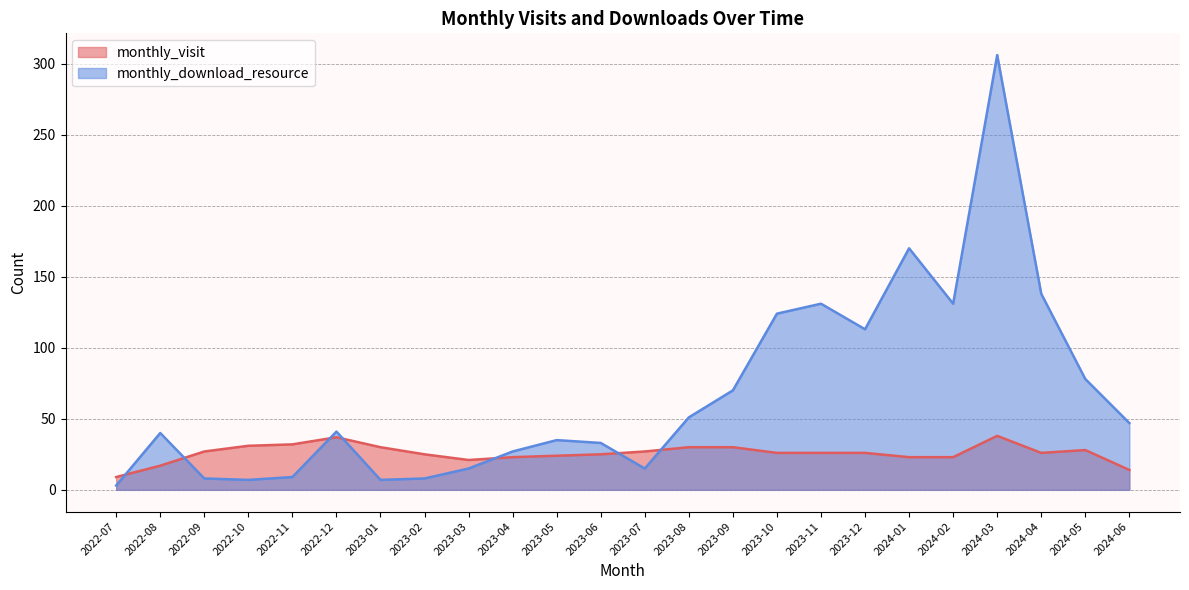

What is the greatest value displayed?

306